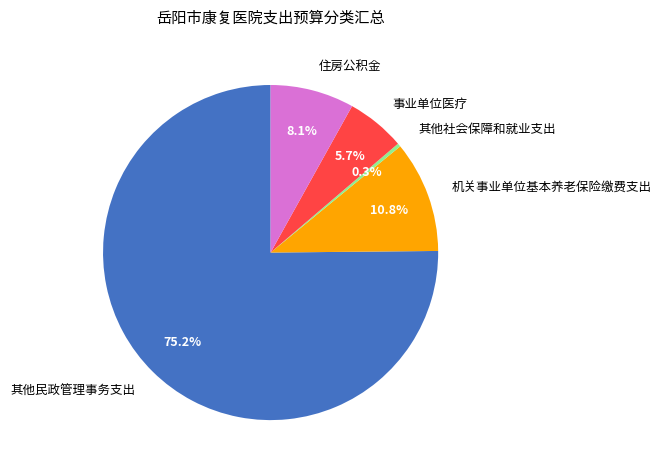

To the nearest percent, what is the difference between the largest and smallest slice percentages?

75%